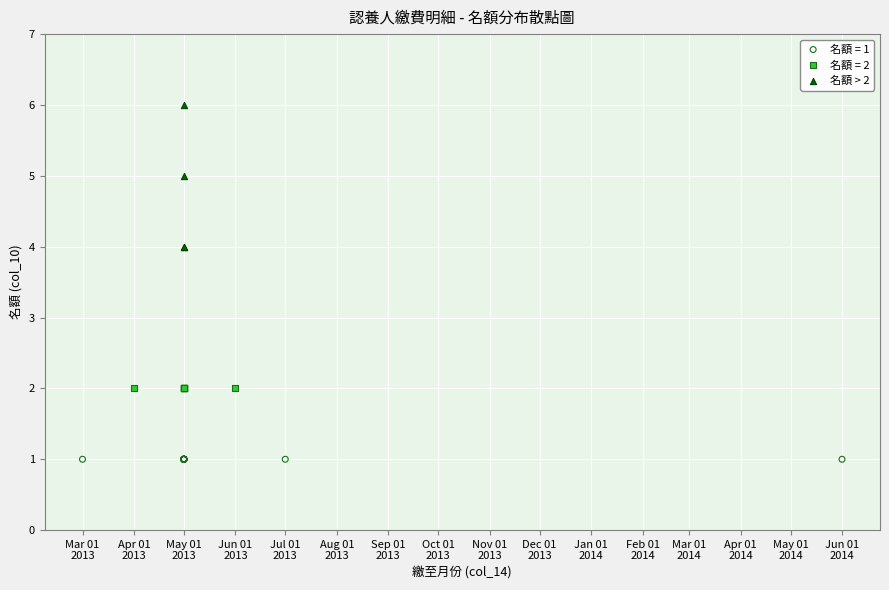

Which series reaches the minimum Y coordinate?

名額 = 1